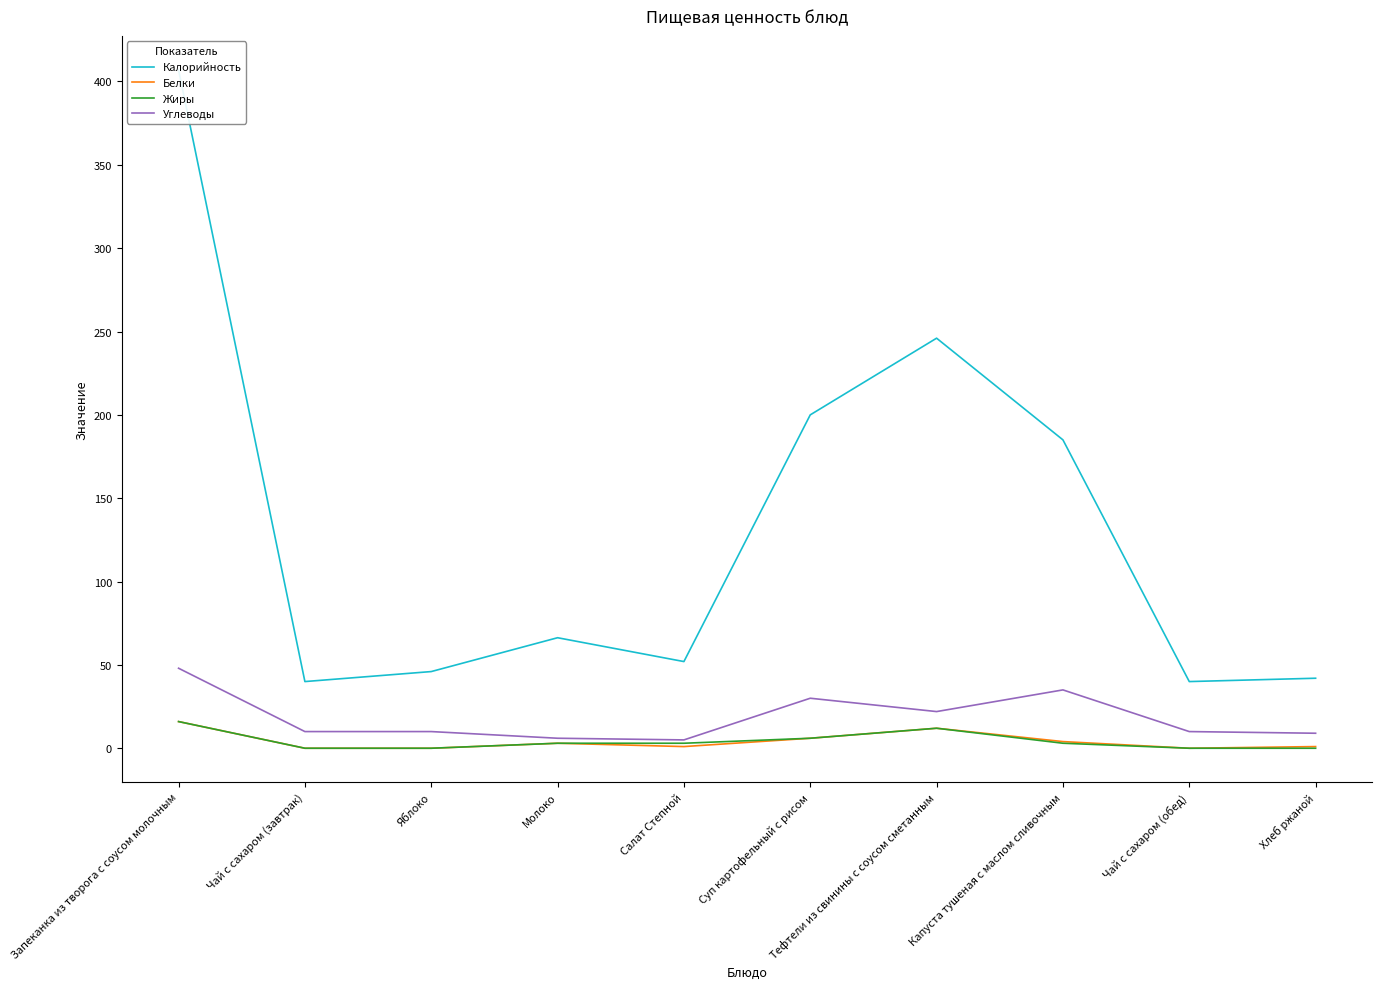

List the labels in order of Углеводы value, smallest first.

Салат Степной, Молоко, Хлеб ржаной, Чай с сахаром (завтрак), Яблоко, Чай с сахаром (обед), Тефтели из свинины с соусом сметанным, Суп картофельный с рисом, Капуста тушеная с маслом сливочным, Запеканка из творога с соусом молочным